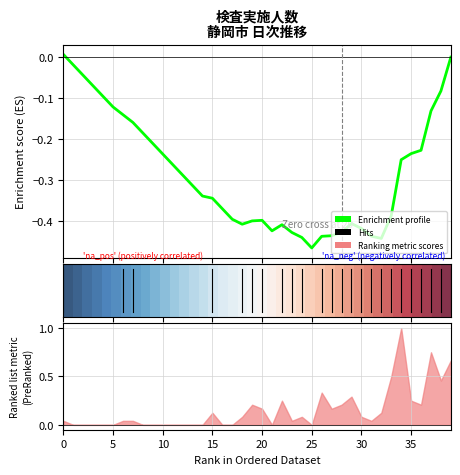

Between which two adjacent categories do row_0 and Enrichment profile first intersect?

0 and 5